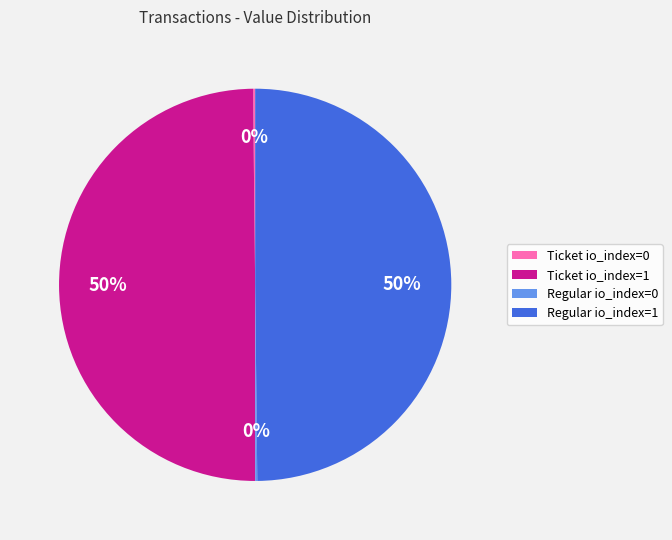

The Regular io_index=1 slice represents 36% of the pie. True or false?

False